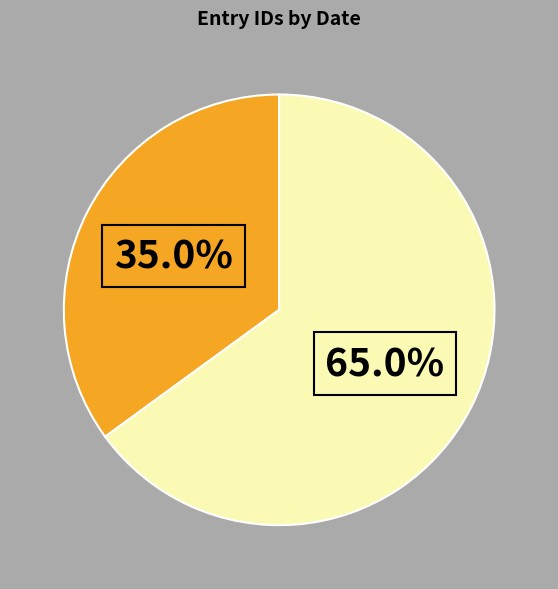

Is there a majority slice in this chart?

Yes